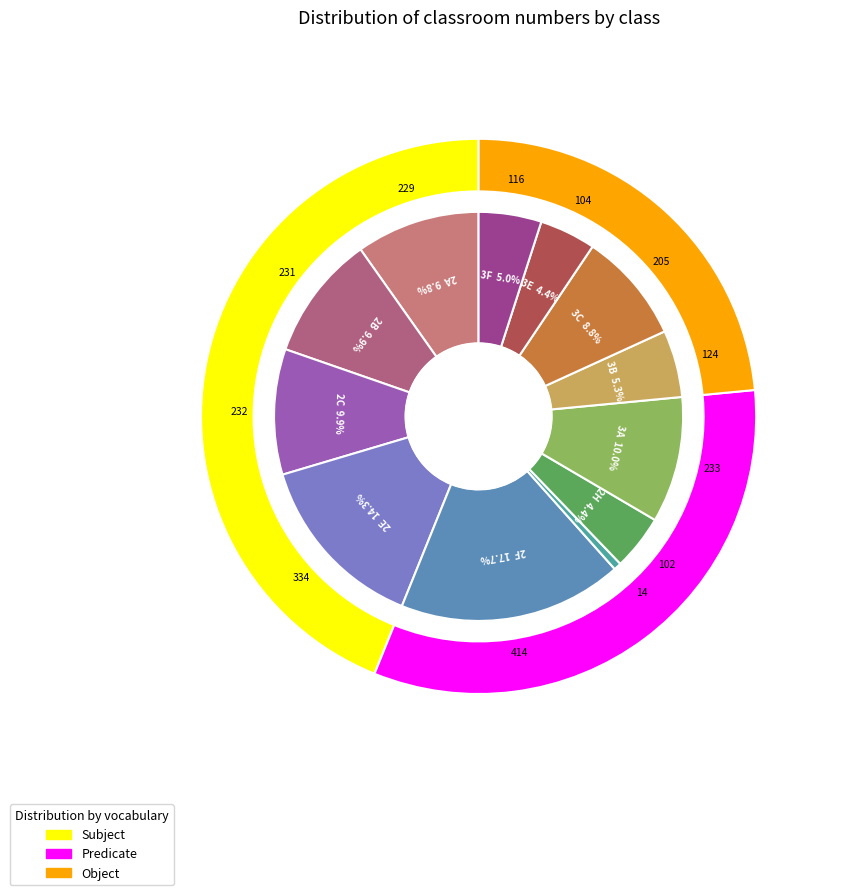

Approximately how many times larger is the value at 3E compared to 2C?

0.4